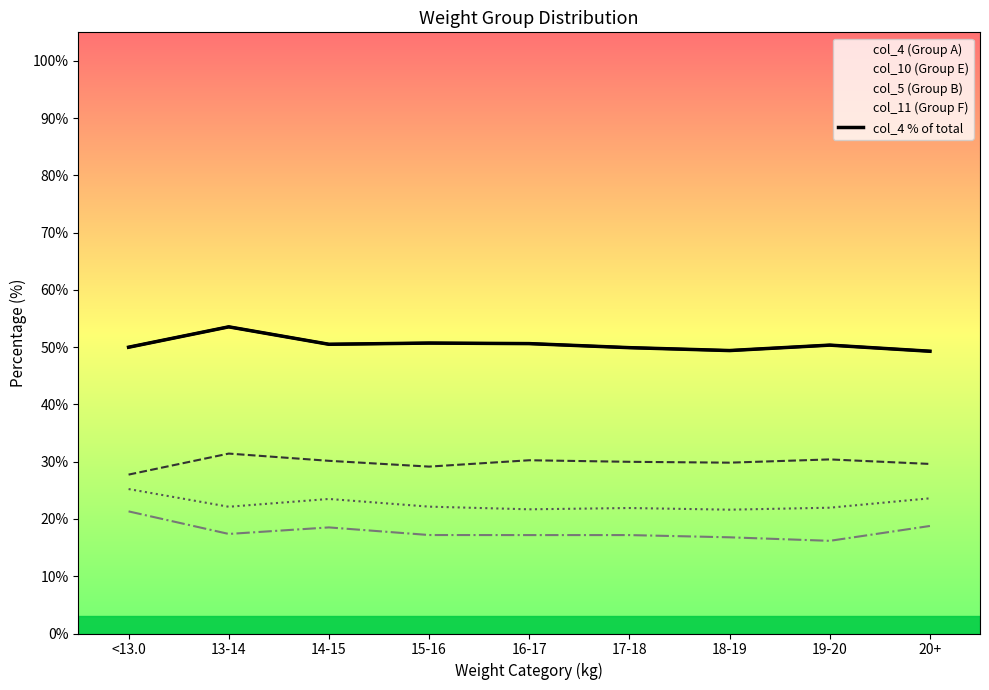

At which label does the data first exceed 50?

13-14